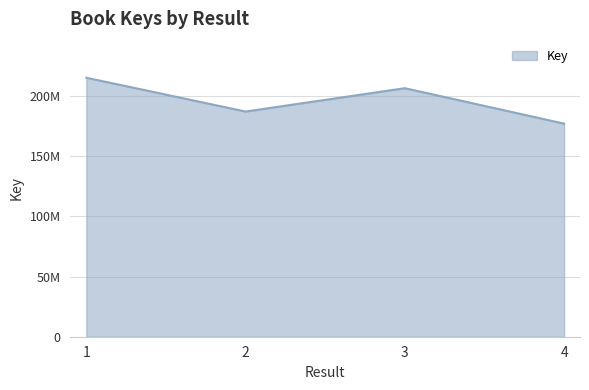

Between 3 and 4, which is larger?

3